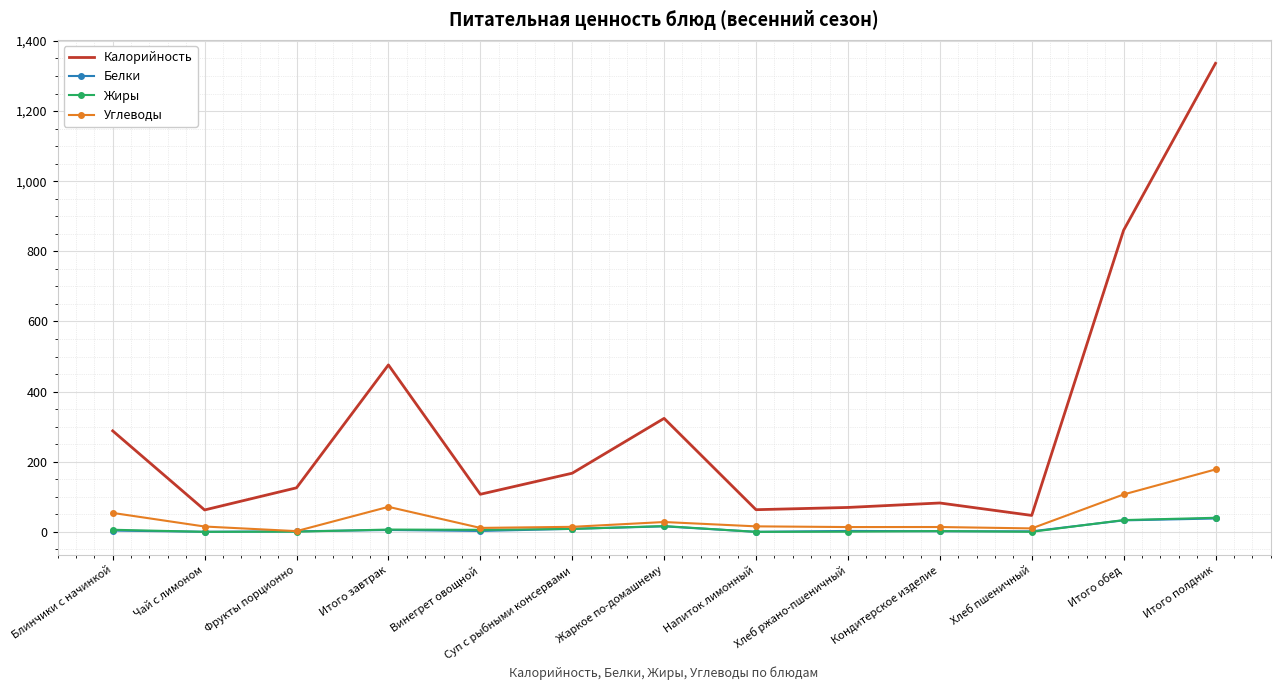

Which series has the widest spread of values?

Калорийность